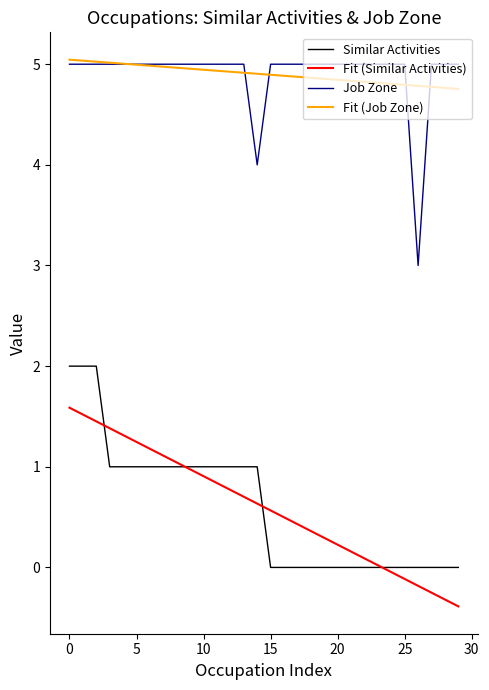

True or false: Job Zone and Similar Activities intersect in this chart.

False